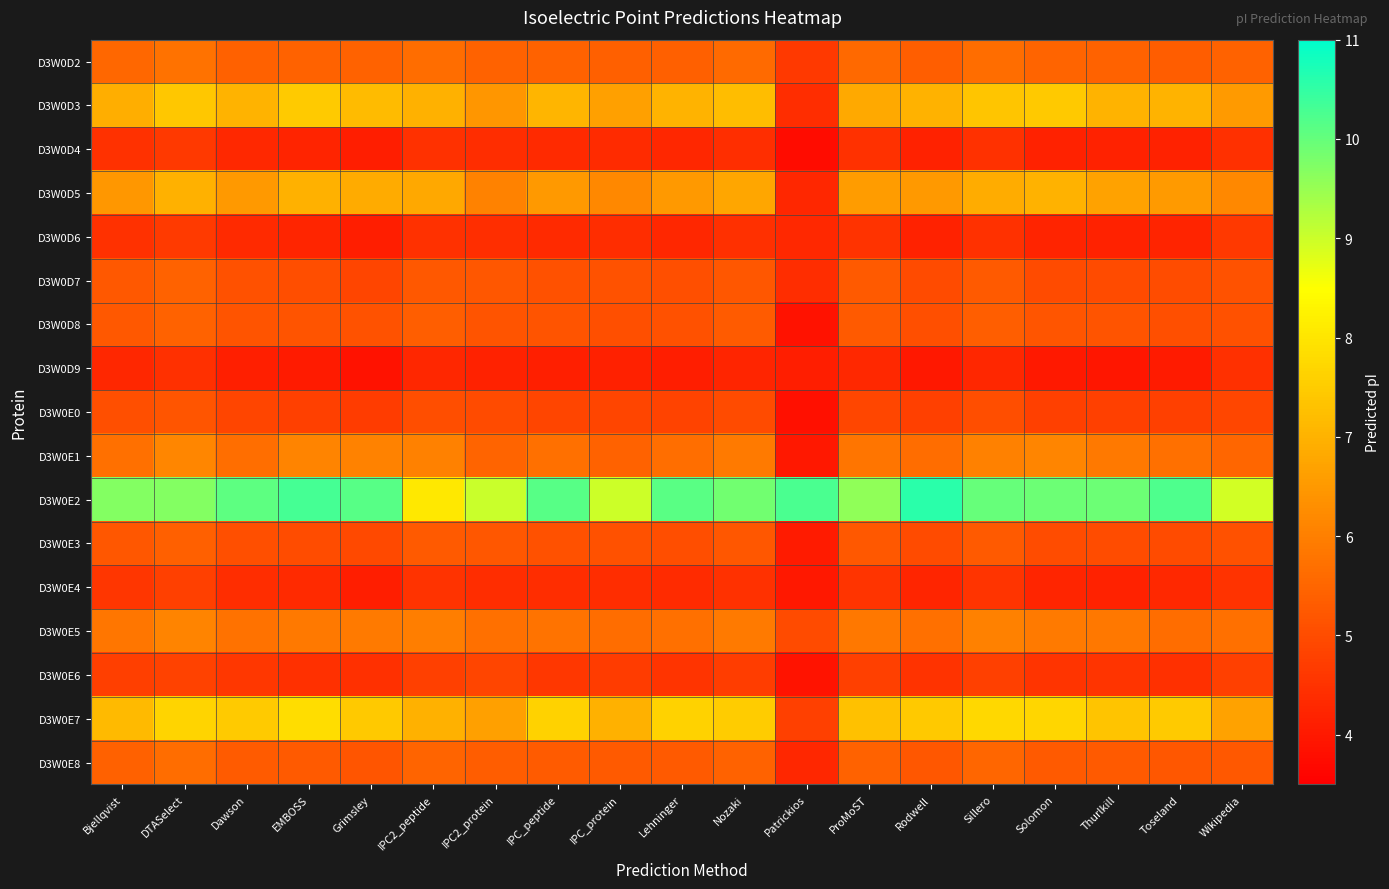

What is the average value of the D3W0D7 series?

5.1